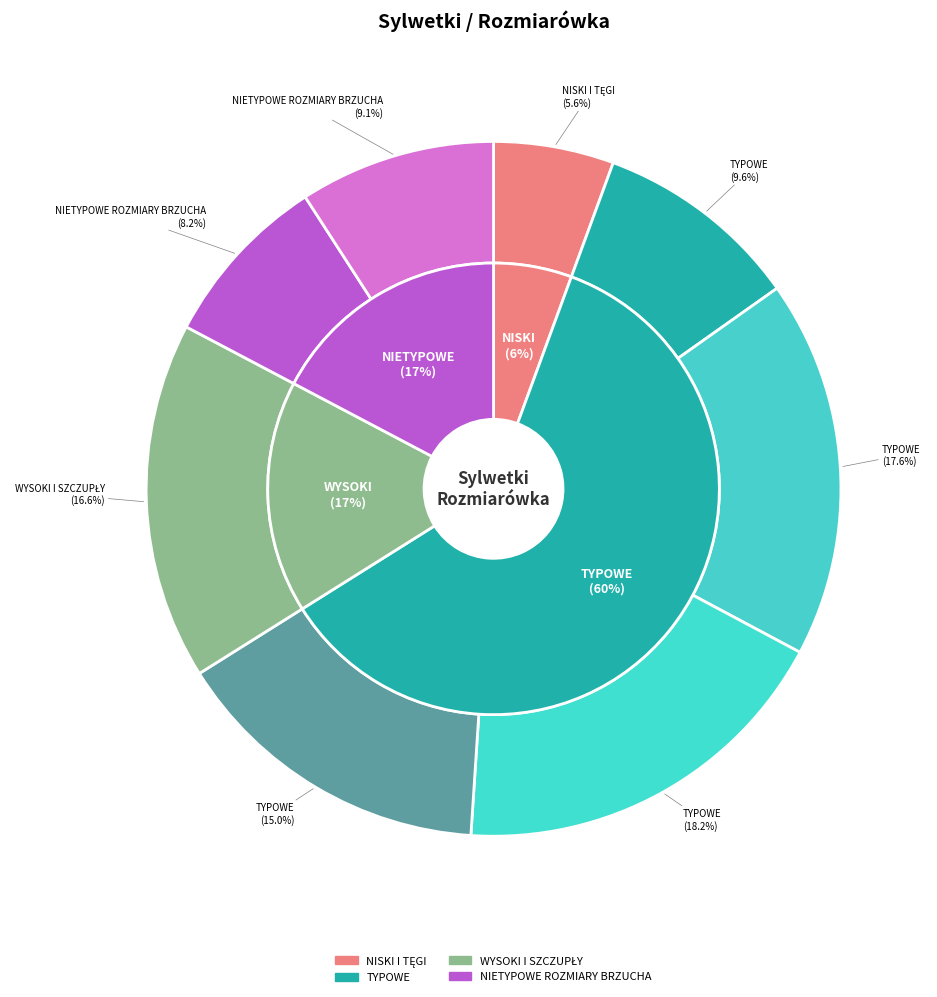

Count the number of slices in the pie.

8